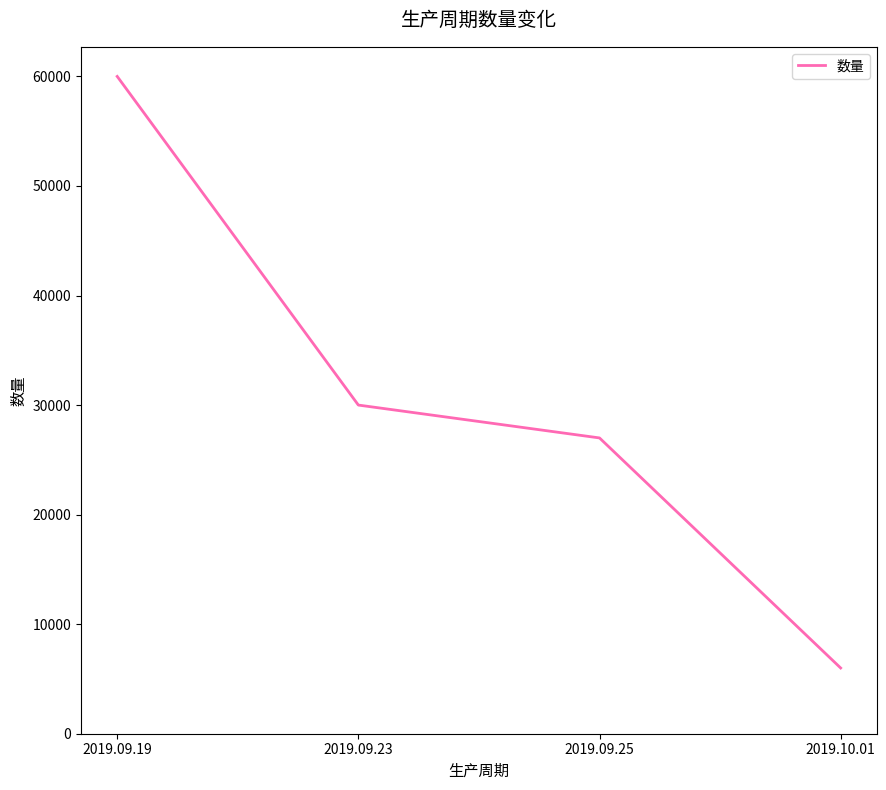

What is the change in value from 2019.09.19 to 2019.09.25?

-33000